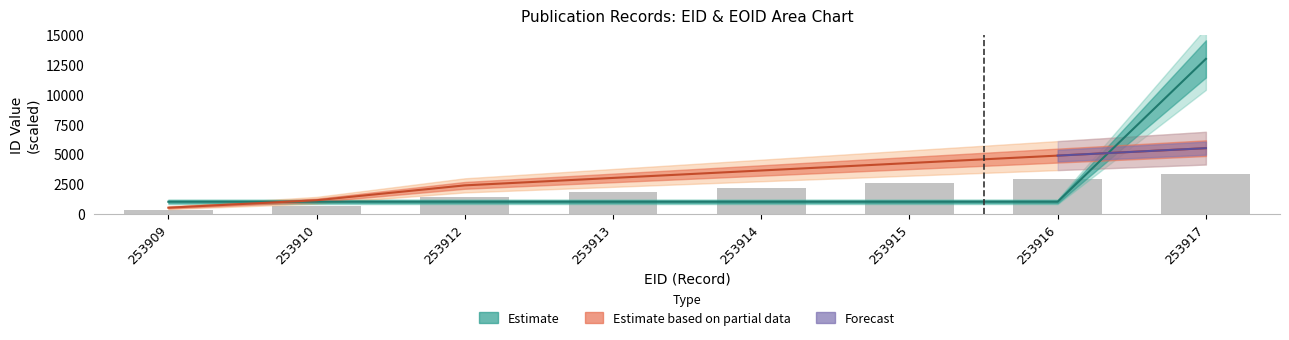

What value does the EID series have at 253913?

3000.0